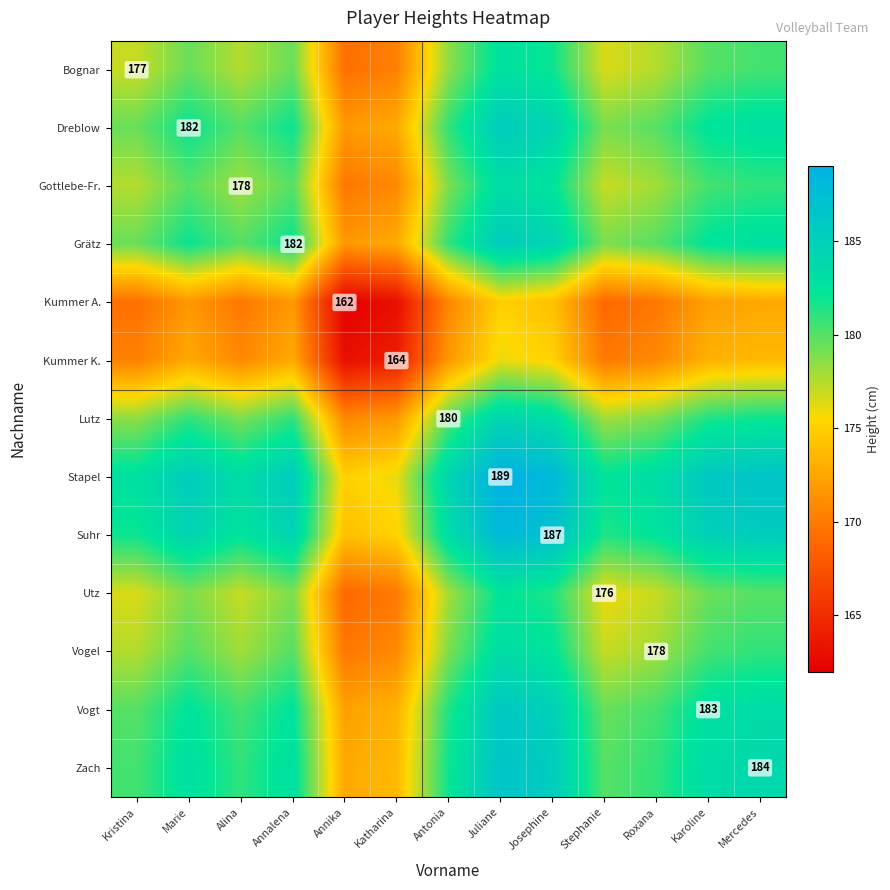

What is the average value of the Utz series?

177.3